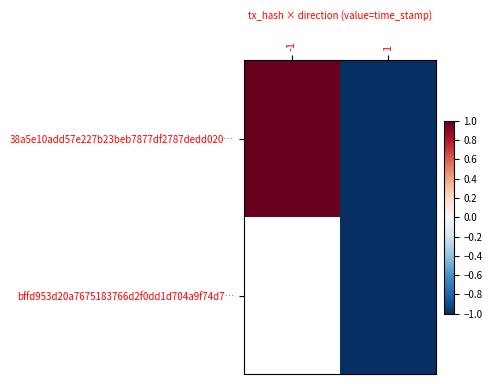

Is the value of bffd953d20a7675183766d2f0dd1d704a9f74d7… at -1 greater than the value of 38a5e10add57e227b23beb7877df2787dedd020… at -1?

No